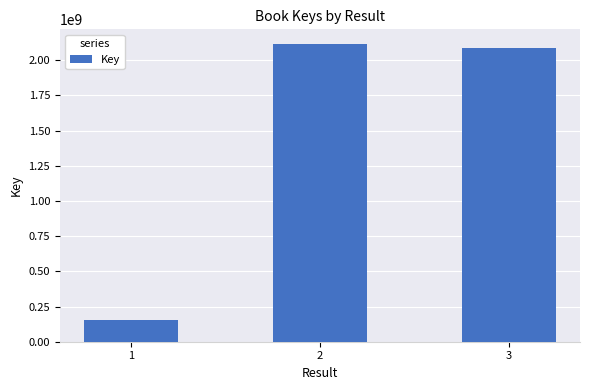

Are the bars horizontal?

No